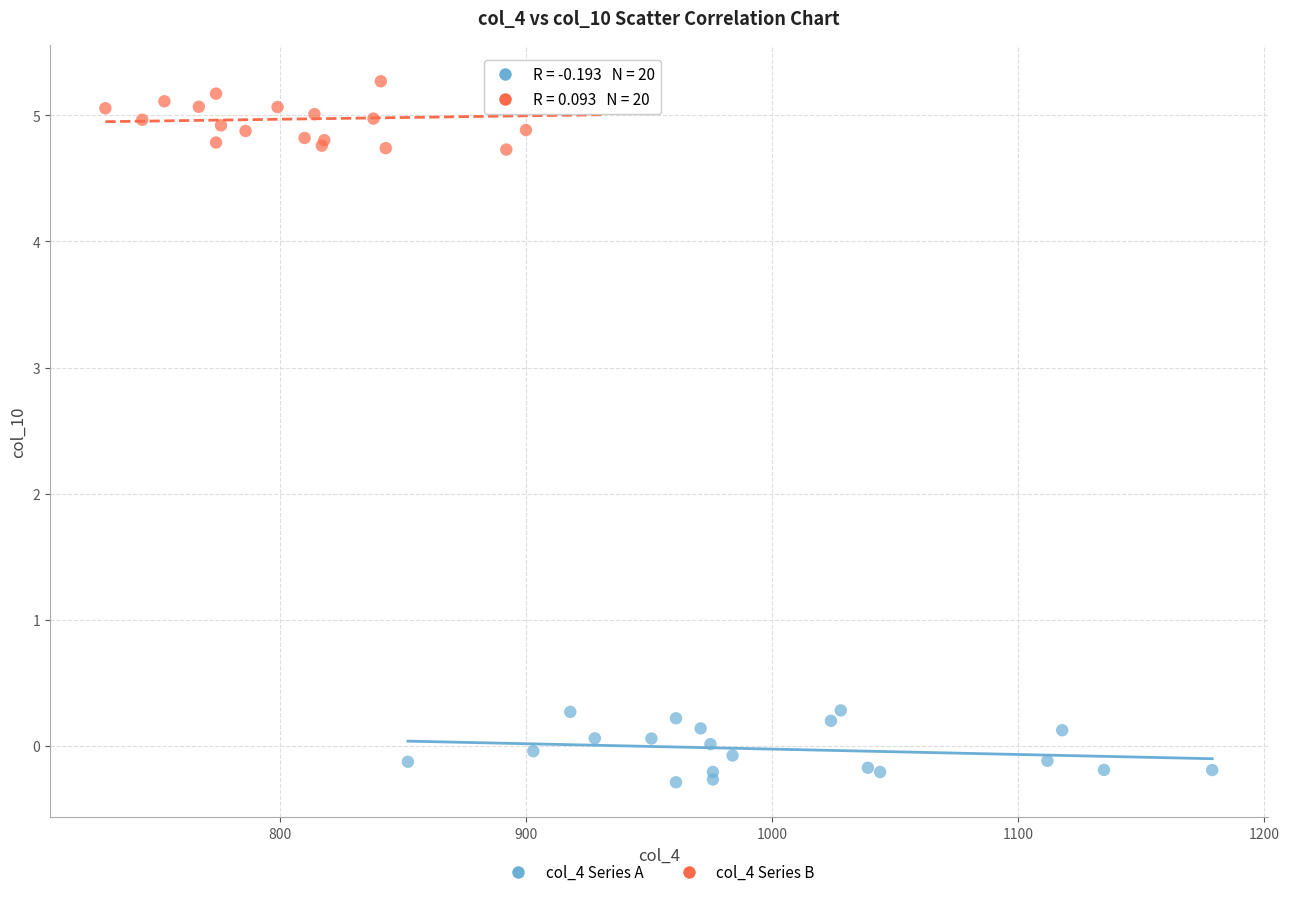

What are all the series names shown in the legend?

col_4 Series A, col_4 Series B